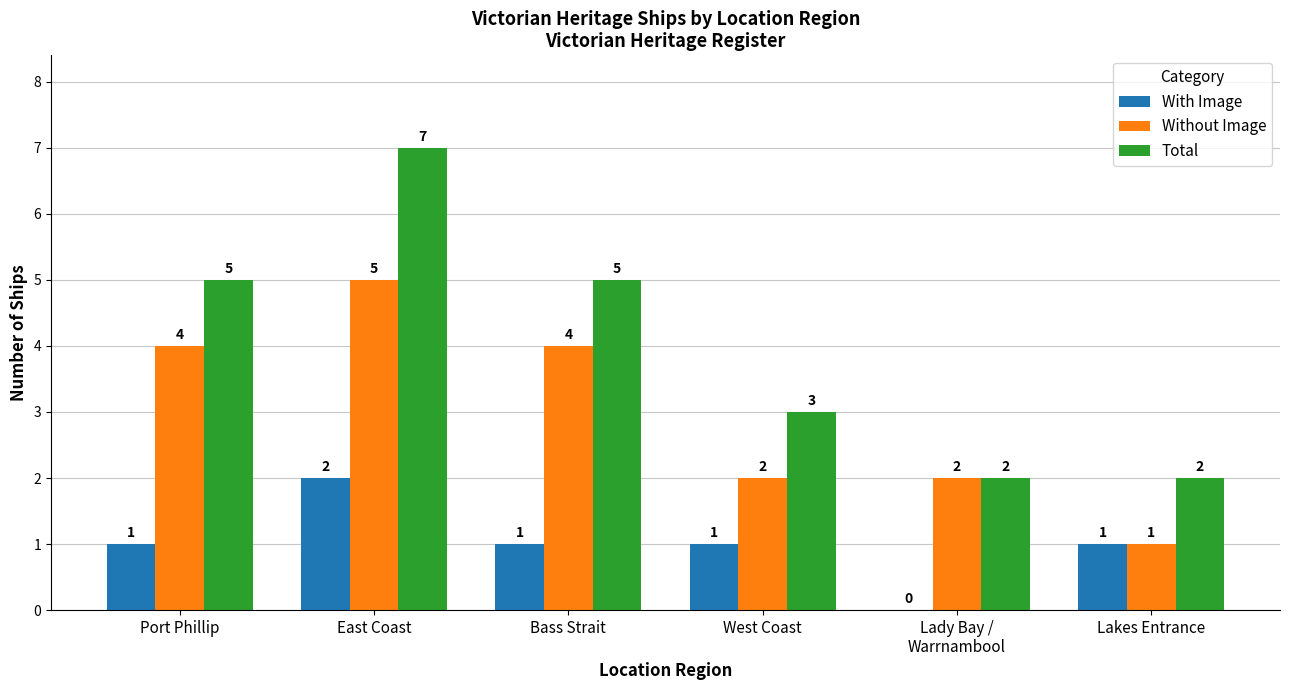

What is the highest value of the Without Image series?

5